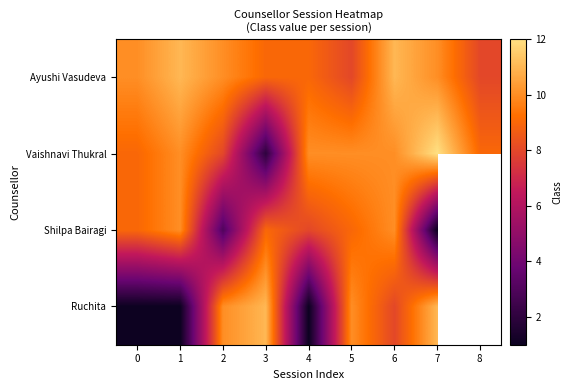

How many positive values does the Shilpa Bairagi series have?

8